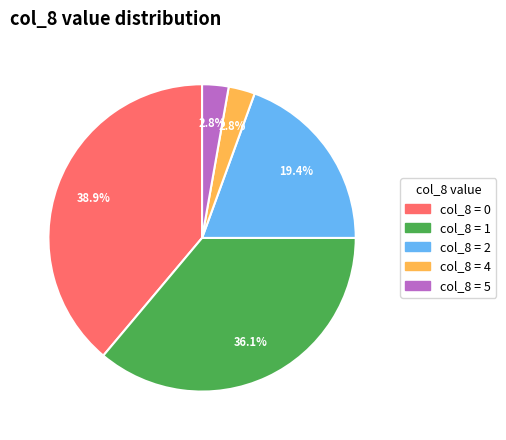

To the nearest percent, what is the average slice percentage?

20%